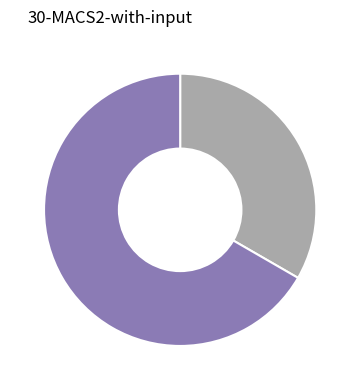

Does any single category account for the majority?

Yes